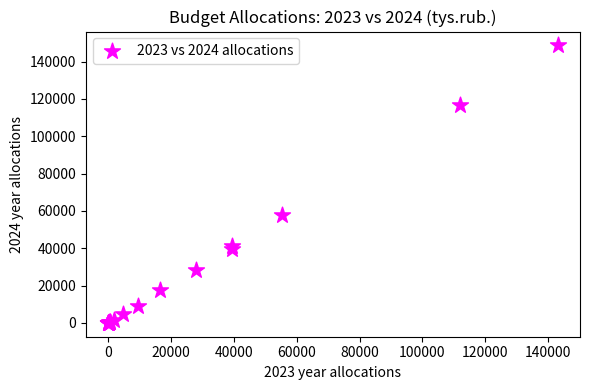

What Y value in the scatter plot is closest to 74338?

57663.7